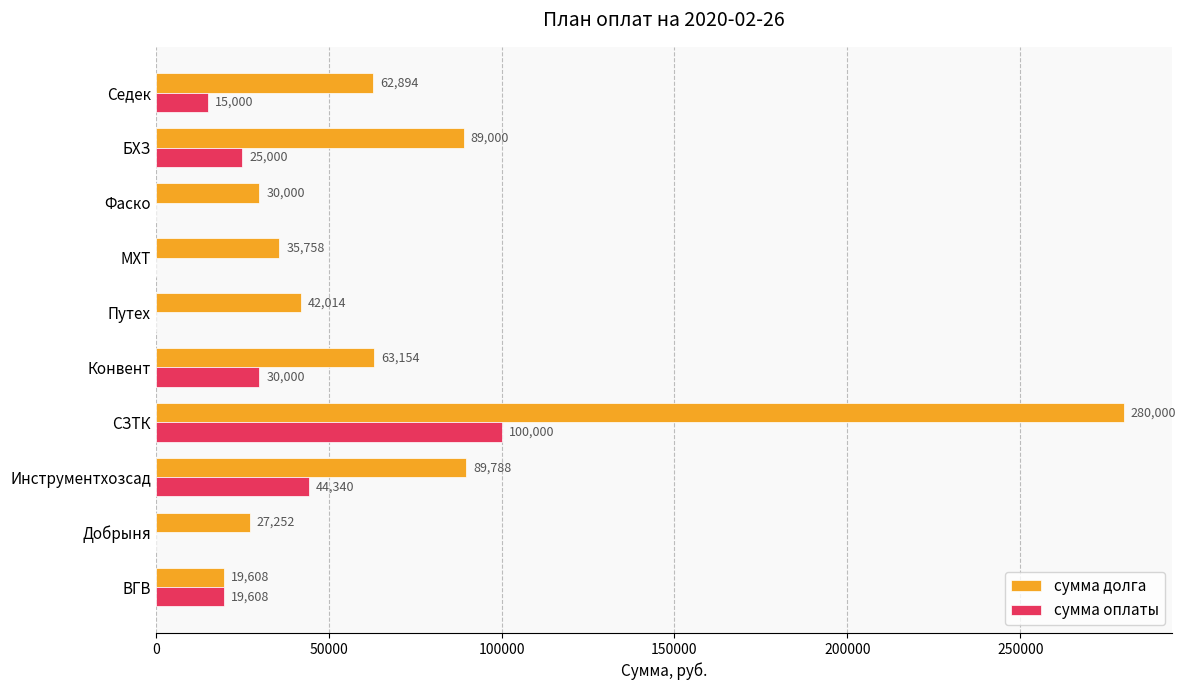

Which series has the largest total across all categories?

сумма долга